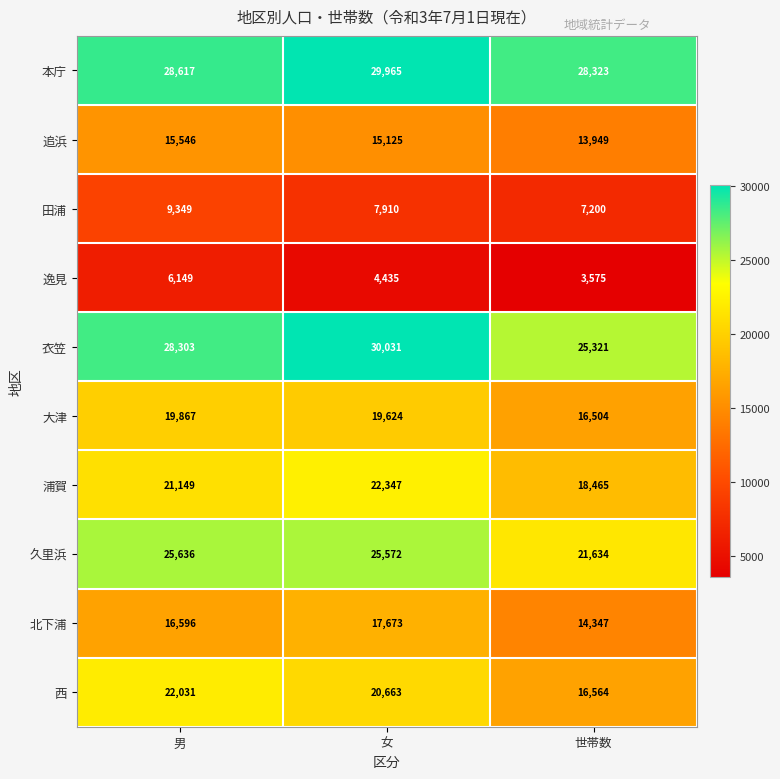

What is the approximate value of 田浦 at 男, to the nearest 50?

9350